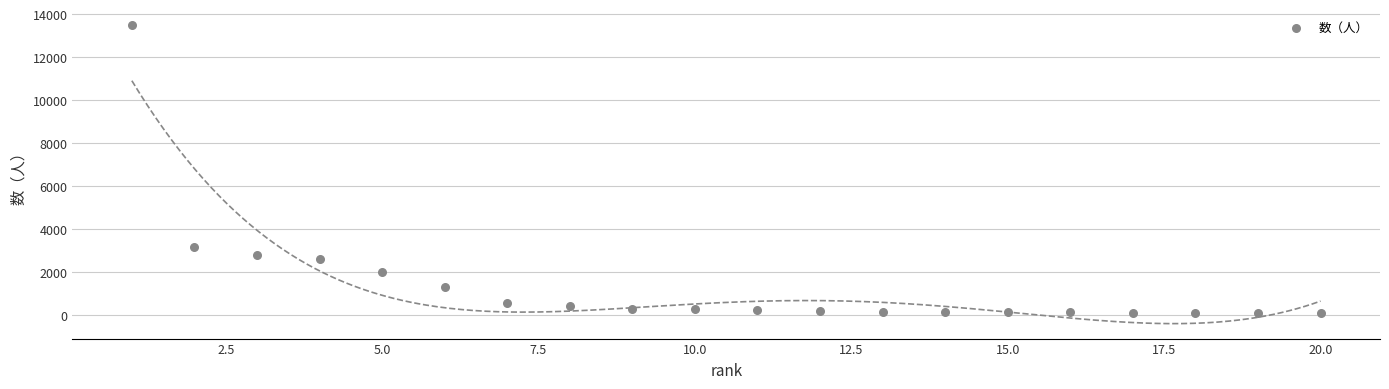

What Y value in the scatter plot is closest to 6808?

3194